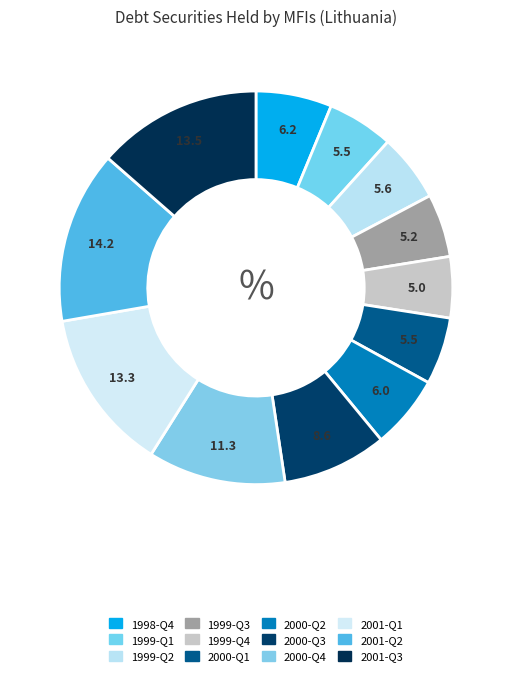

How many segments does this pie chart have?

12